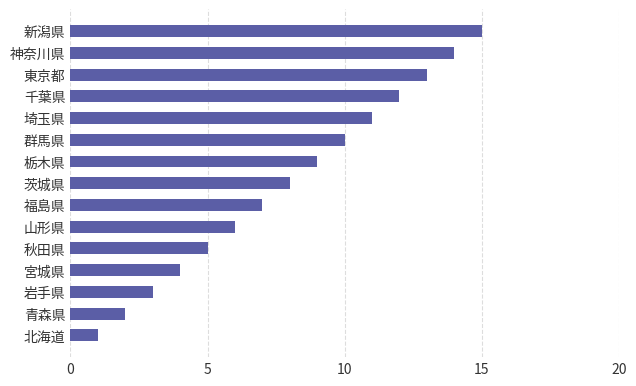

Rank the categories by value from highest to lowest.

新潟県, 神奈川県, 東京都, 千葉県, 埼玉県, 群馬県, 栃木県, 茨城県, 福島県, 山形県, 秋田県, 宮城県, 岩手県, 青森県, 北海道